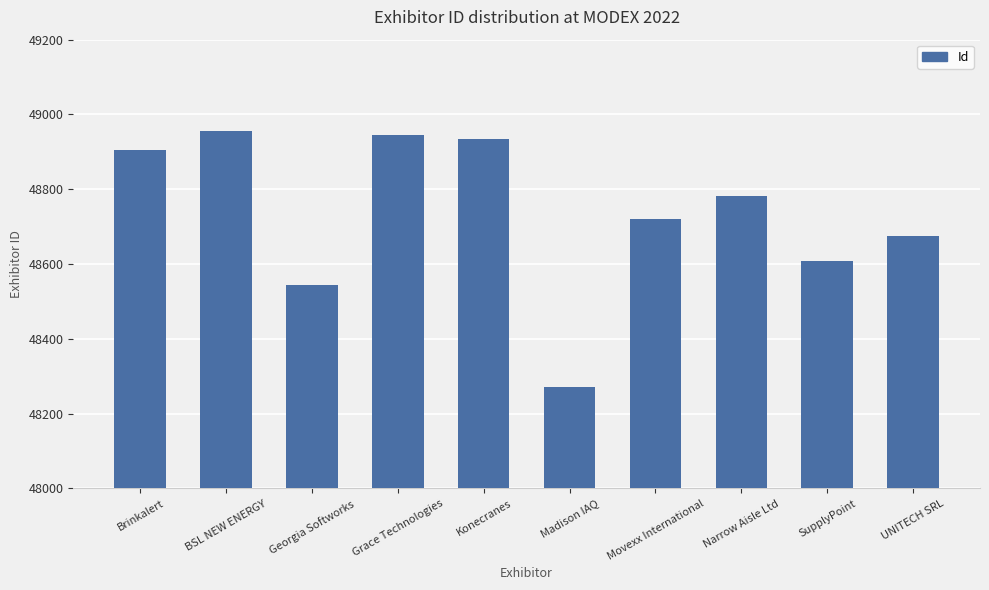

The chart shows a value of 69571 at Madison IAQ. True or false?

False